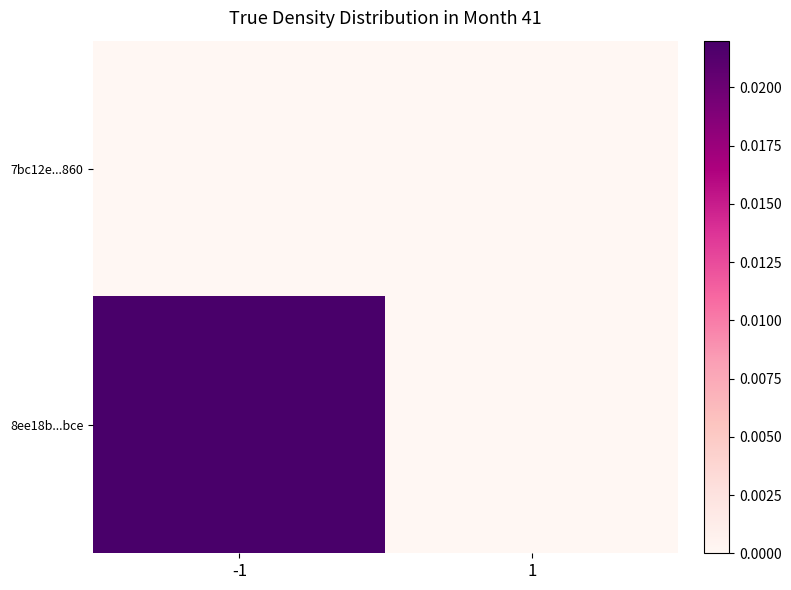

Between -1 and 1, which is larger?

-1